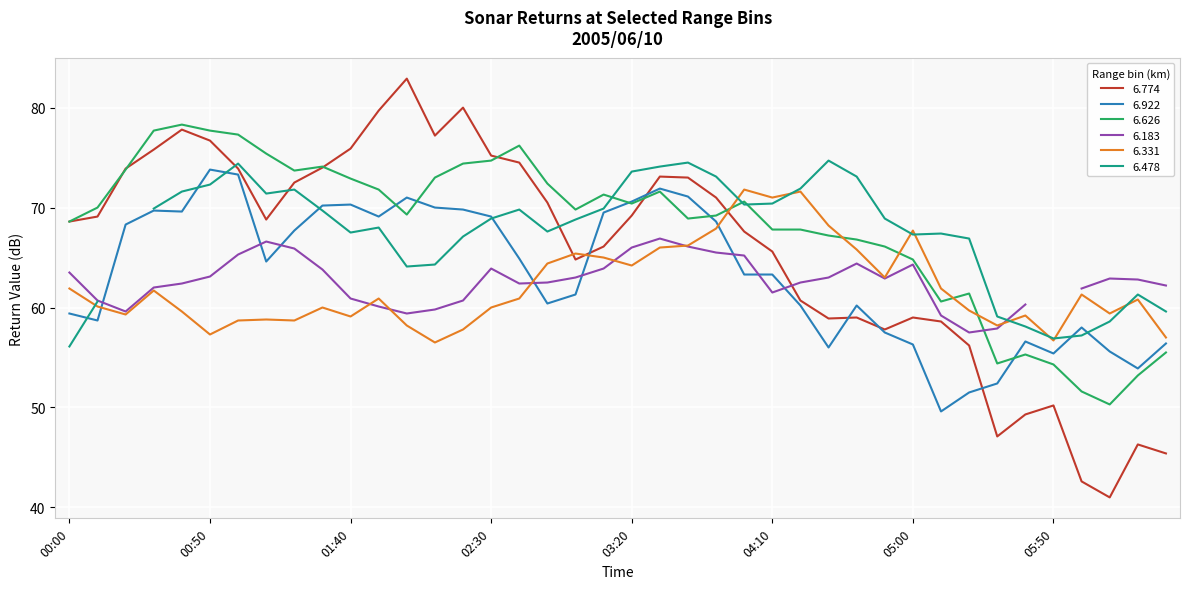

After their last crossing, which series has the higher values: 6.331 or 6.774?

6.331